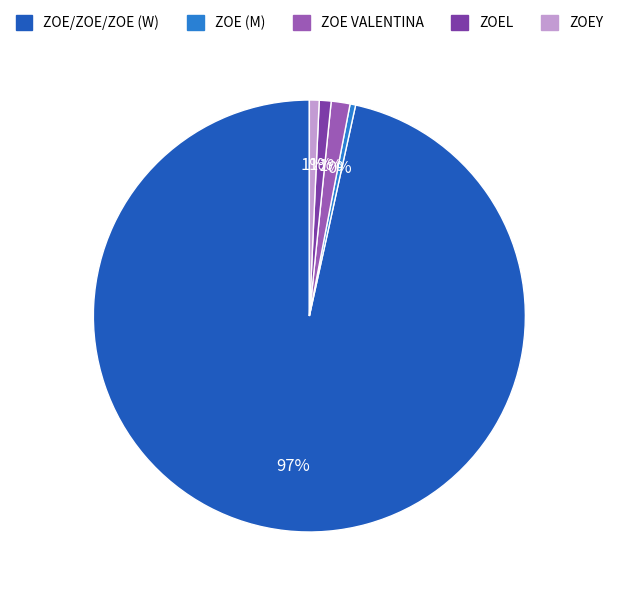

Is the sum of ZOE VALENTINA and ZOE/ZOE/ZOE (W) greater than half?

Yes